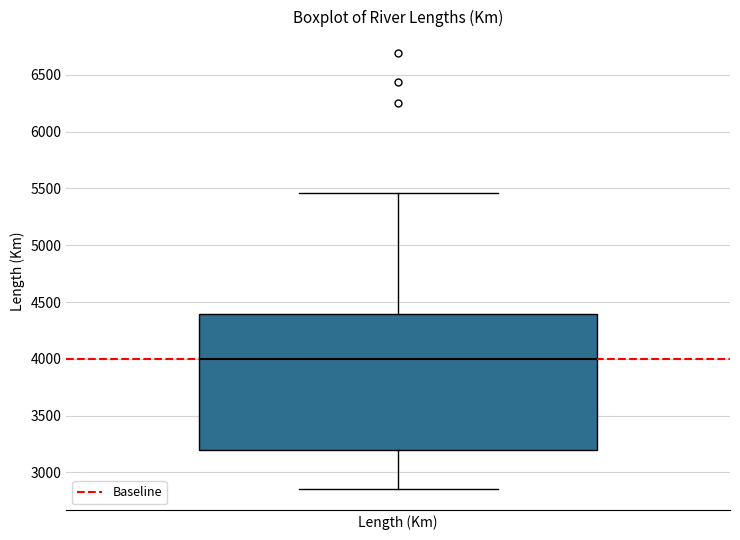

Read this box plot against the y-axis: the position of the median line, the range covered by the box, and the ends of both whiskers. The values are not printed on the chart, so give them approximately, as read against the axis.

median 4000, box 3200 to 4400, whiskers 2850 to 5450